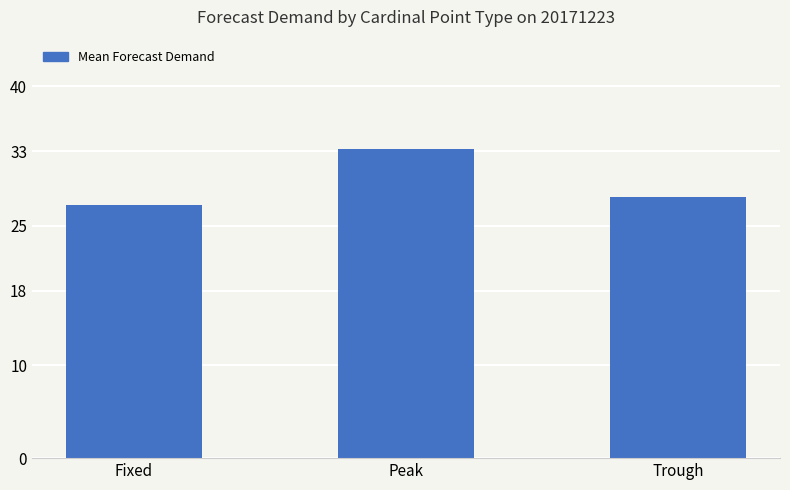

Are the bars horizontal?

No